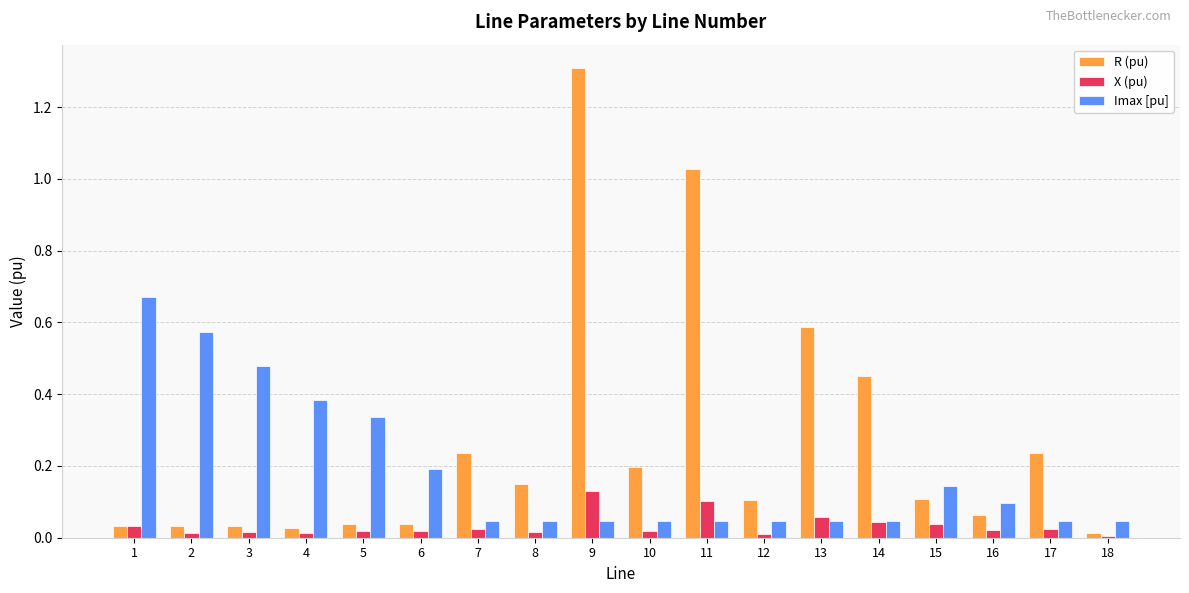

List the series in order of their overall mean, lowest first.

X (pu), Imax [pu], R (pu)